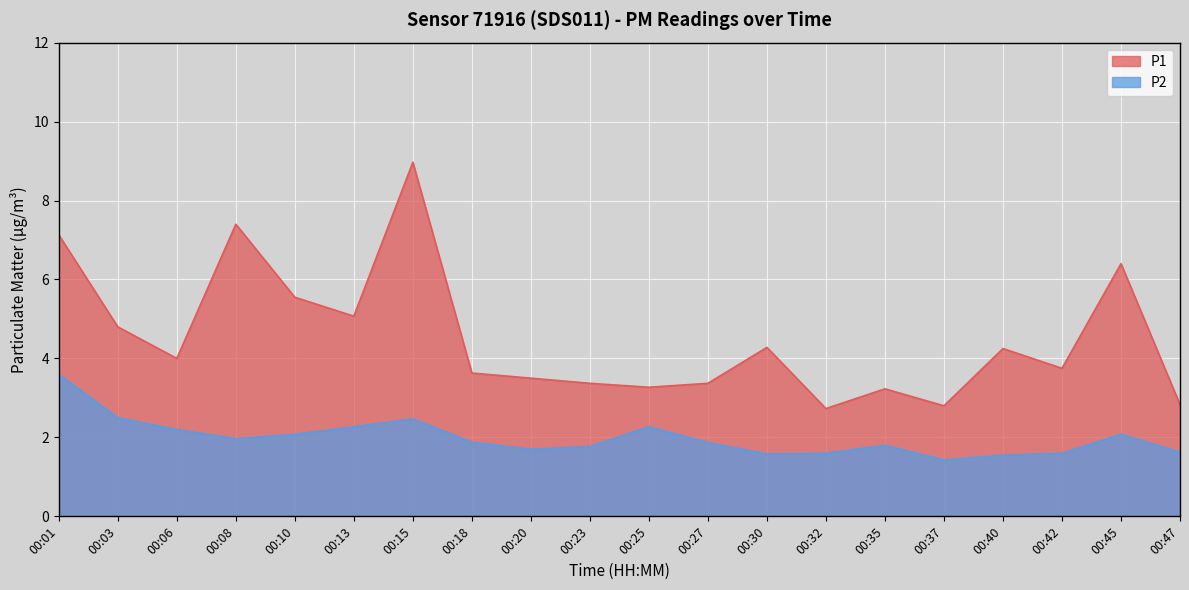

At which category does the chart reach its peak across all series?

00:15